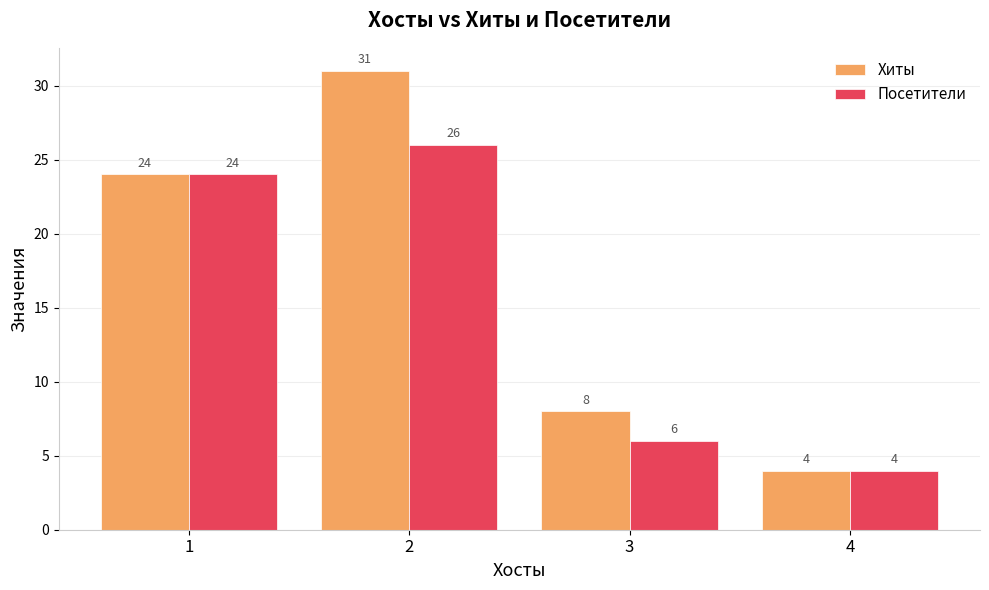

Reading left to right, what are all the values shown in this chart?

Хиты: 24	31	8	4
Посетители: 24	26	6	4